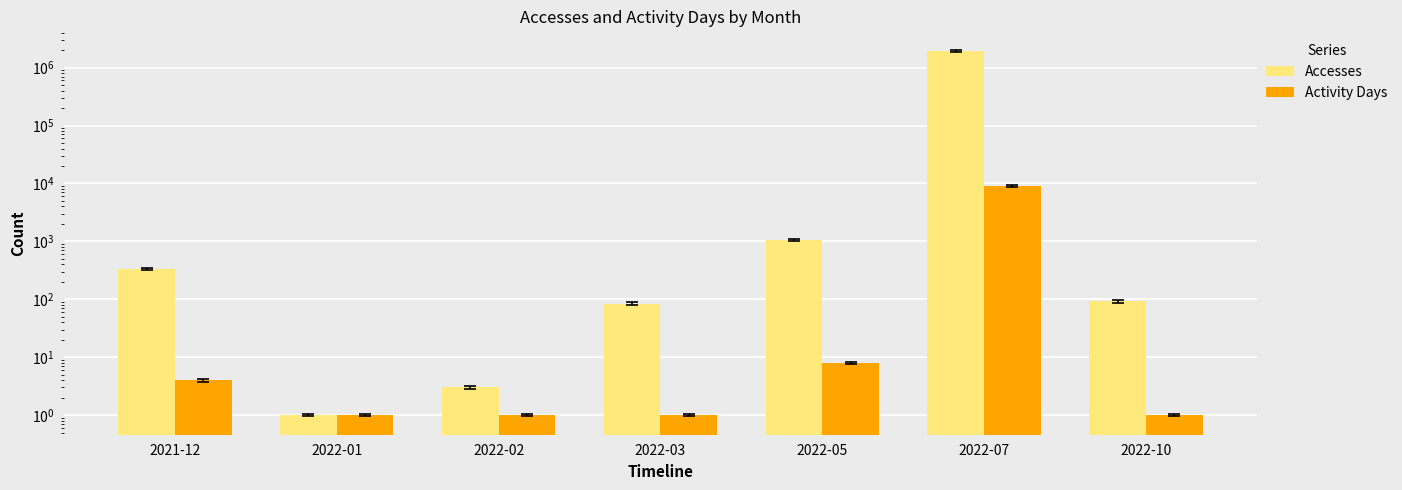

What is the greatest value displayed?

1941299